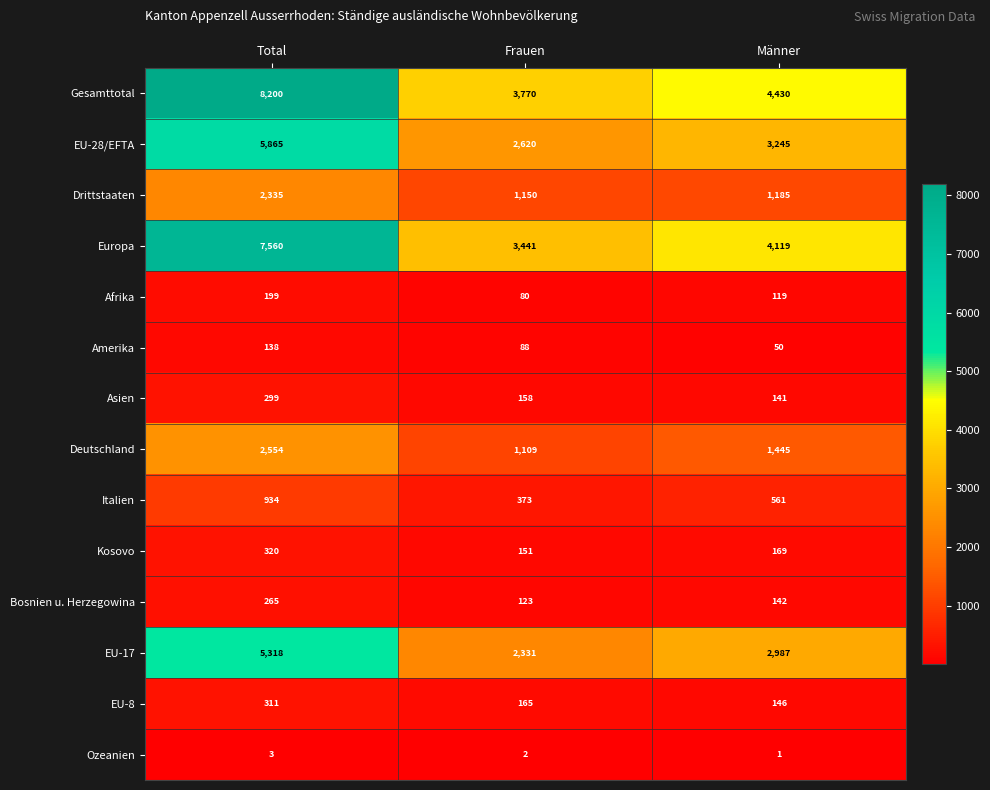

The value of Ozeanien at Frauen is 3. True or false?

False